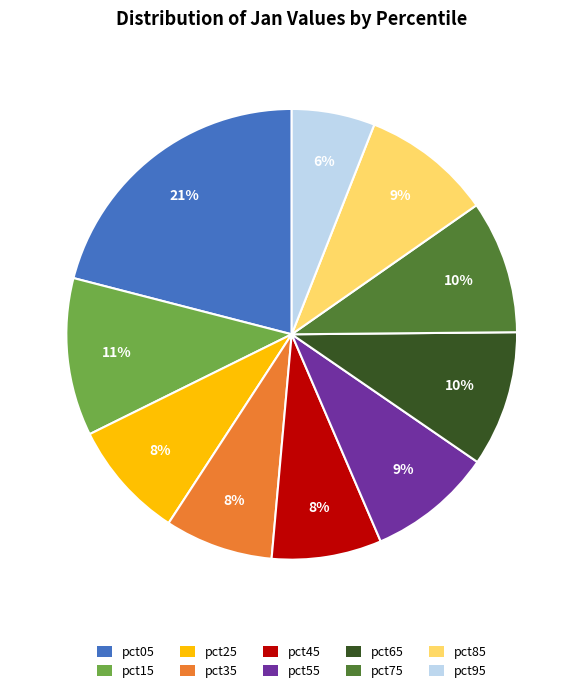

Which has a higher value, pct65 or pct05?

pct05